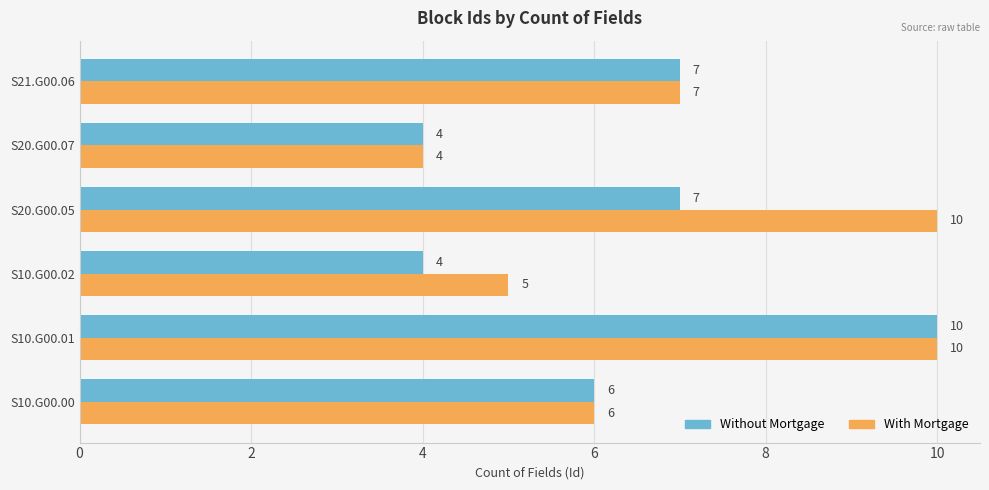

Rank the series by their average value, from lowest to highest.

Without Mortgage, With Mortgage